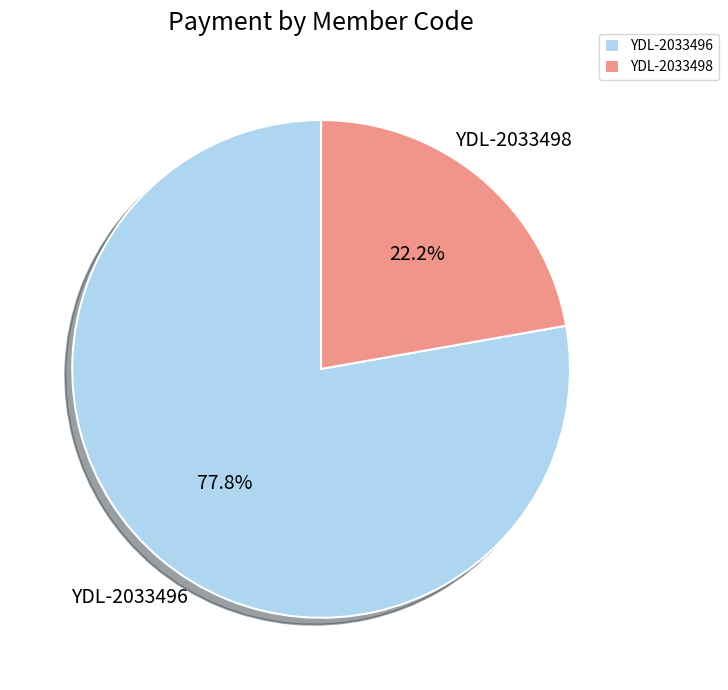

To the nearest percent, what percentage of the pie is YDL-2033496?

78%